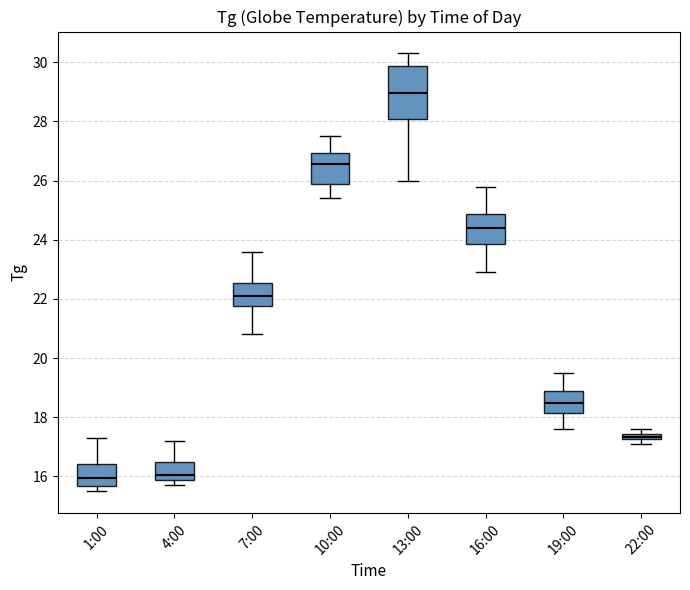

Which box is the tallest, from its lower edge to its upper edge?

13:00